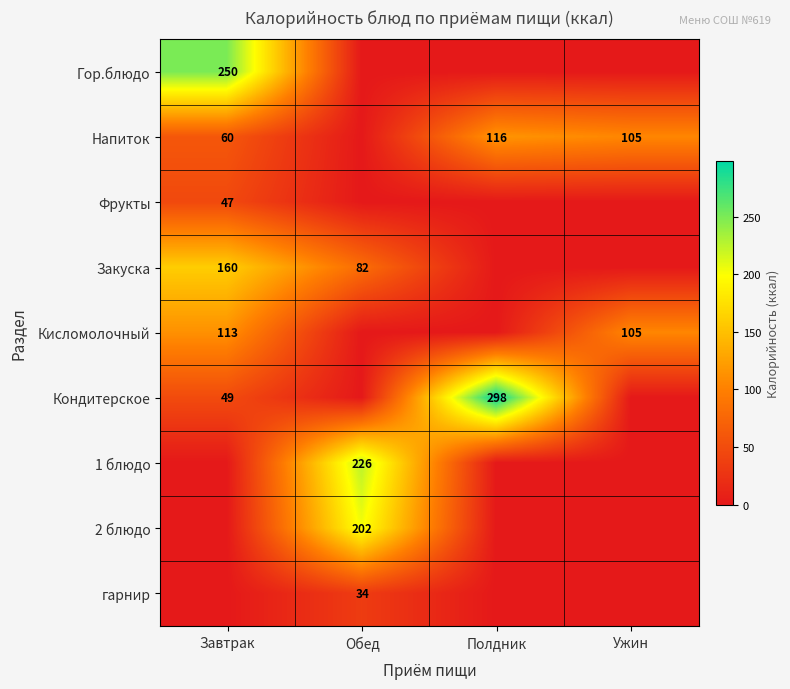

True or false: Закуска has a value of 46 at Завтрак.

False